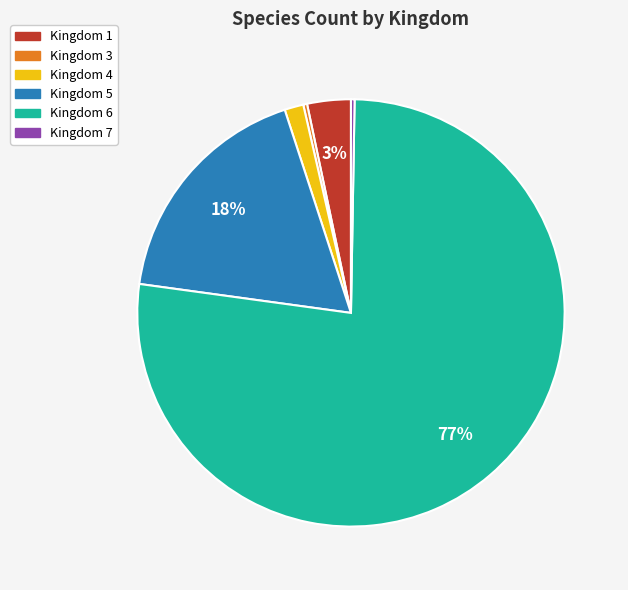

Is there a majority slice in this chart?

Yes